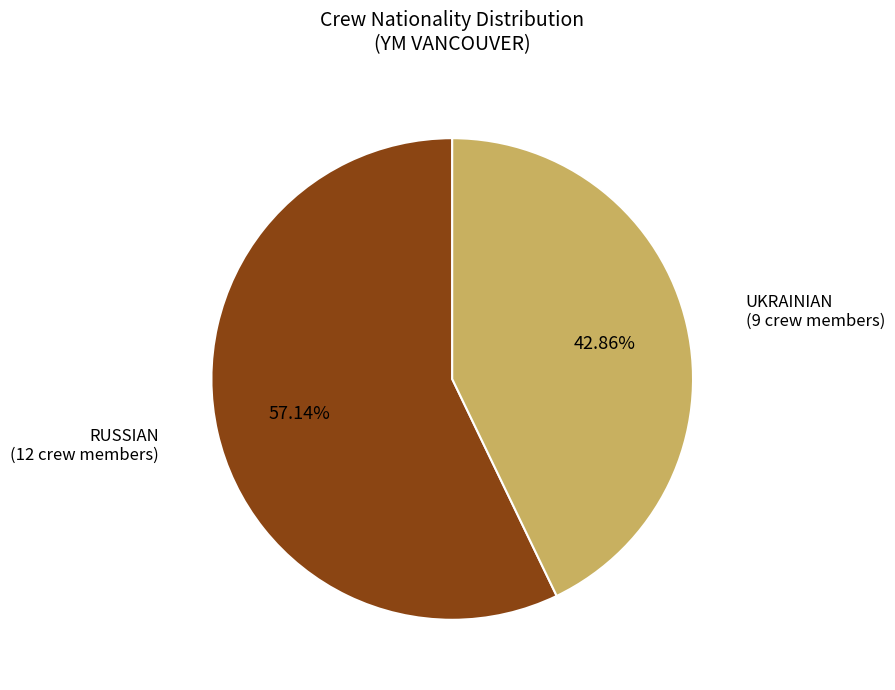

Does any single category account for the majority?

Yes